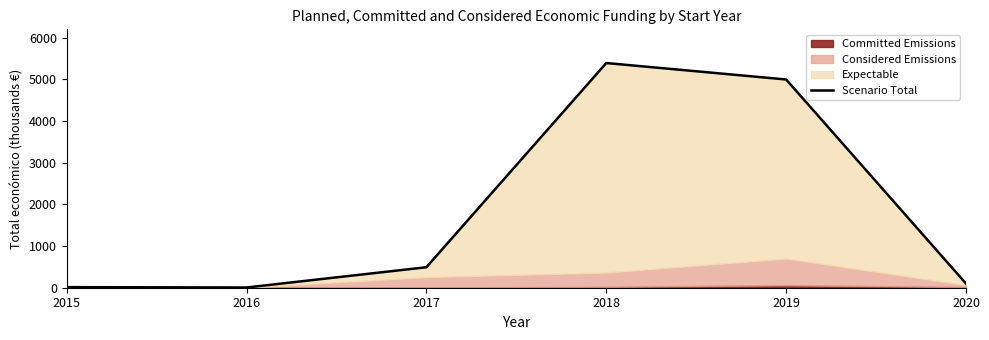

What is the difference between the maximum and minimum values?

5384.8